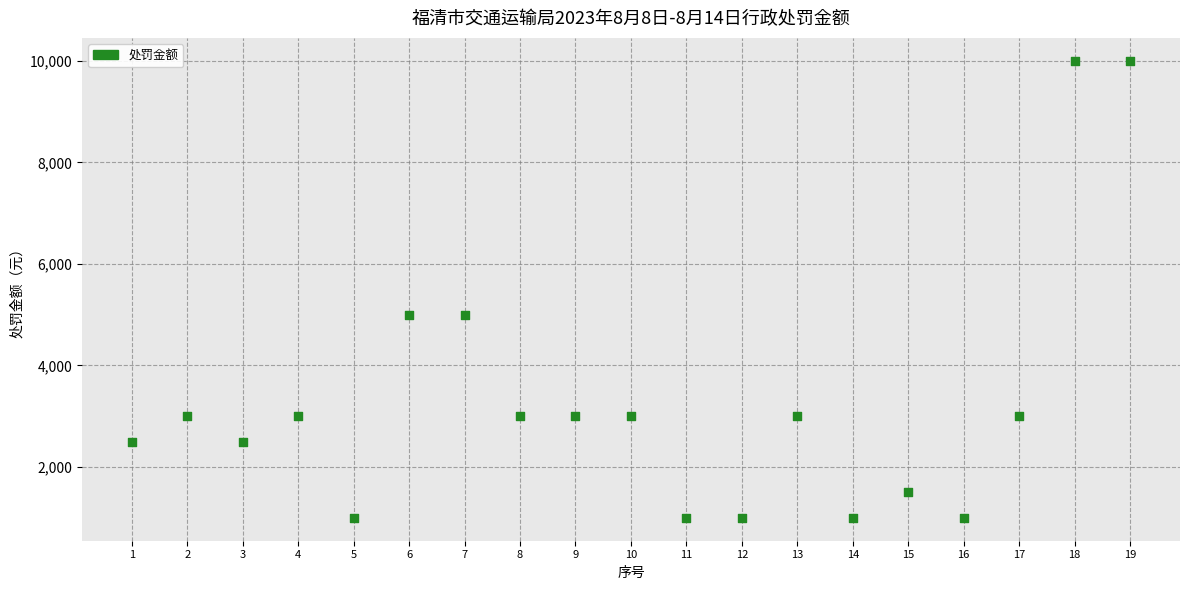

What is the range of X values (max minus min)?

18